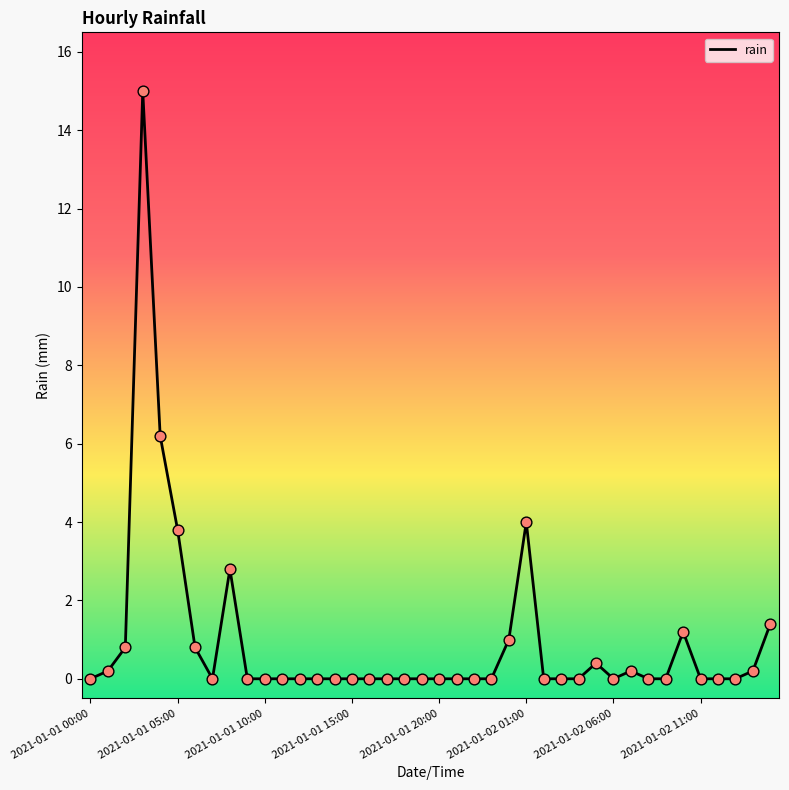

What is the maximum value shown in the chart?

15.0